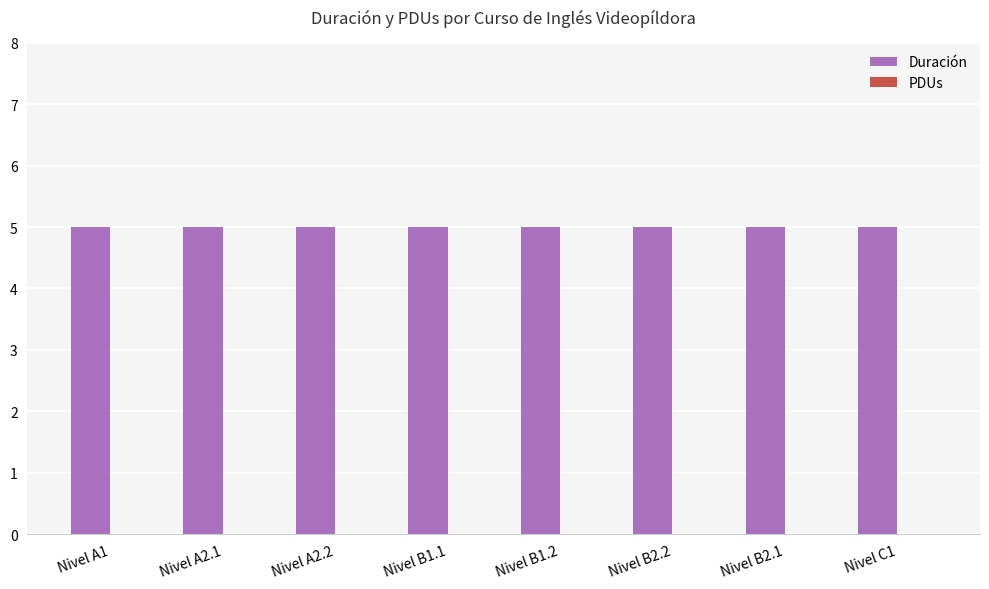

Which series has the widest spread of values?

Duración